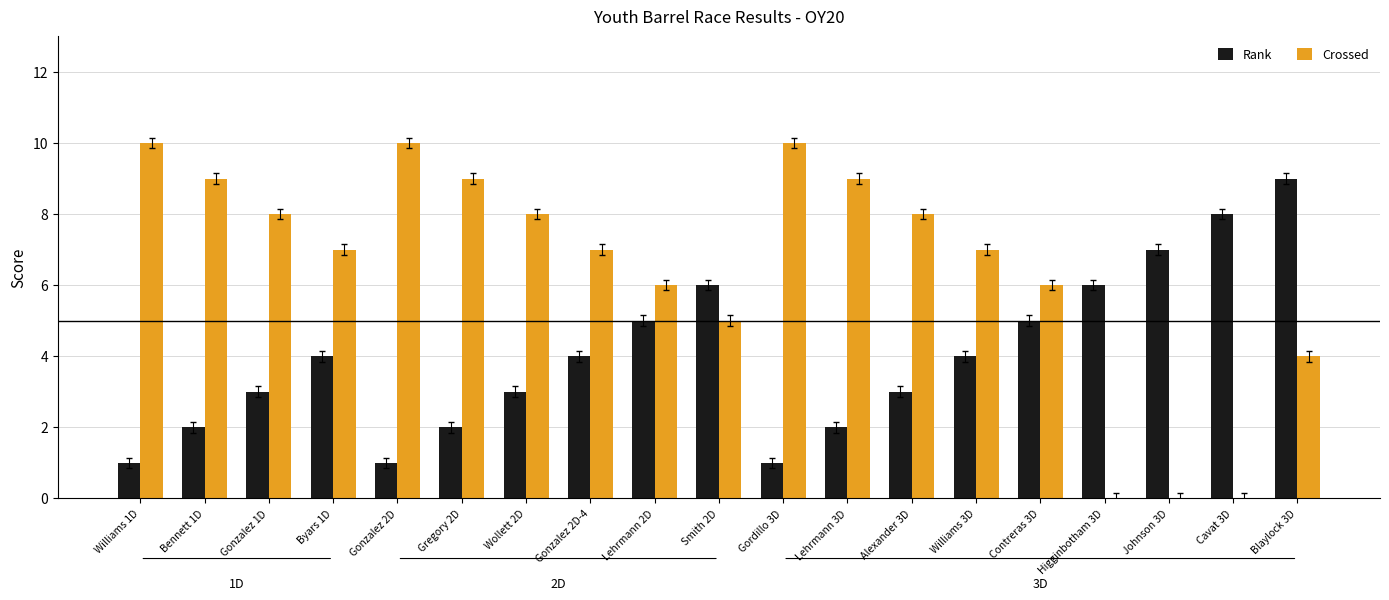

Does the chart contain stacked bars?

No